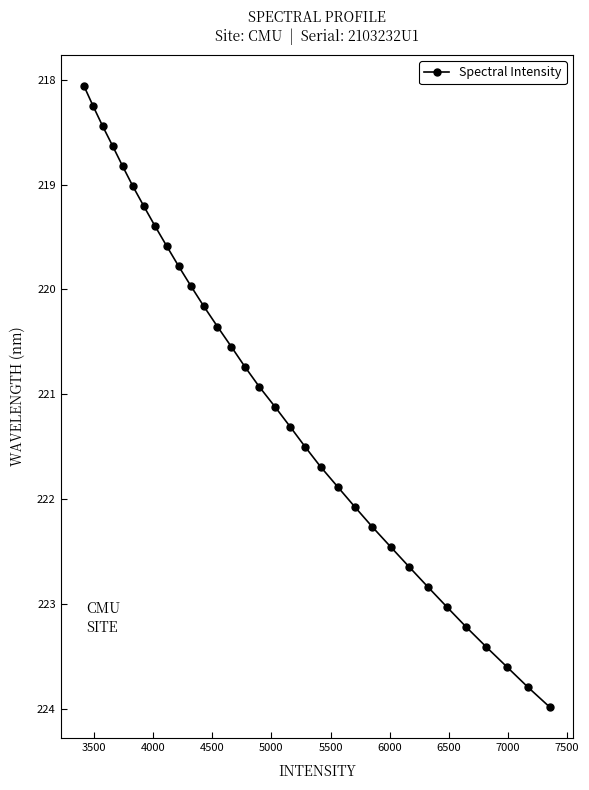

What is the sum of all values?

7072.7